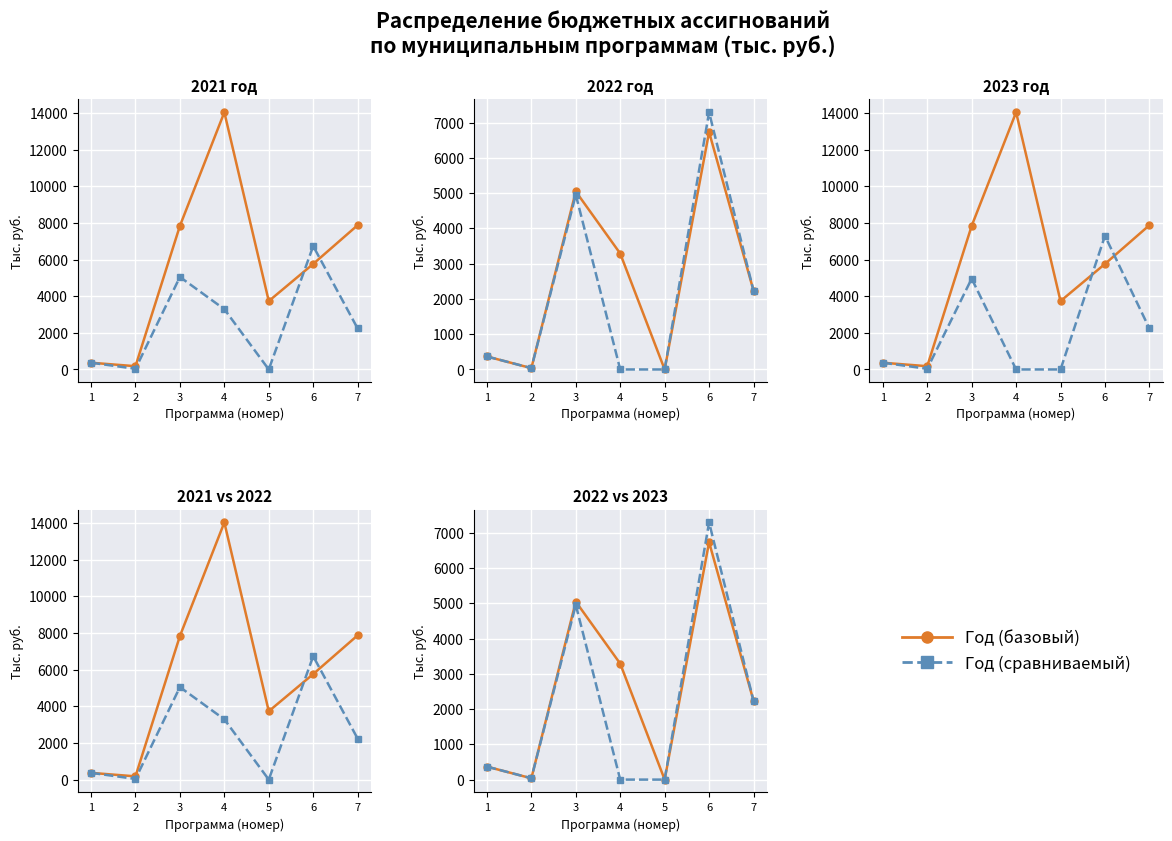

True or false: 2022/2023 год and Год B intersect in this chart.

False